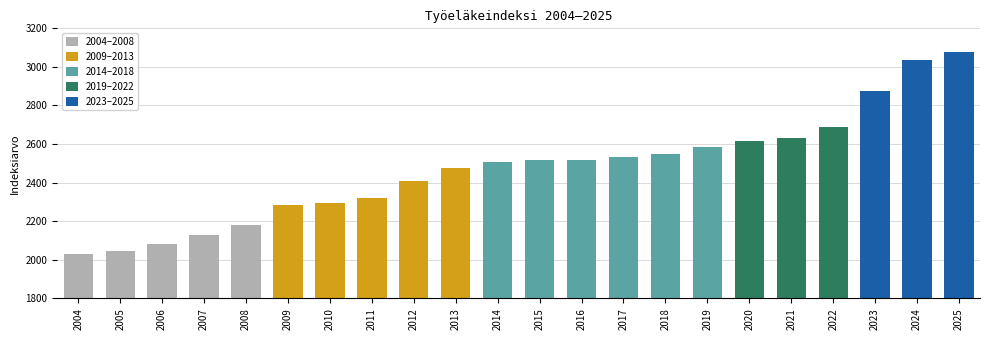

Count the number of categories in the chart.

22